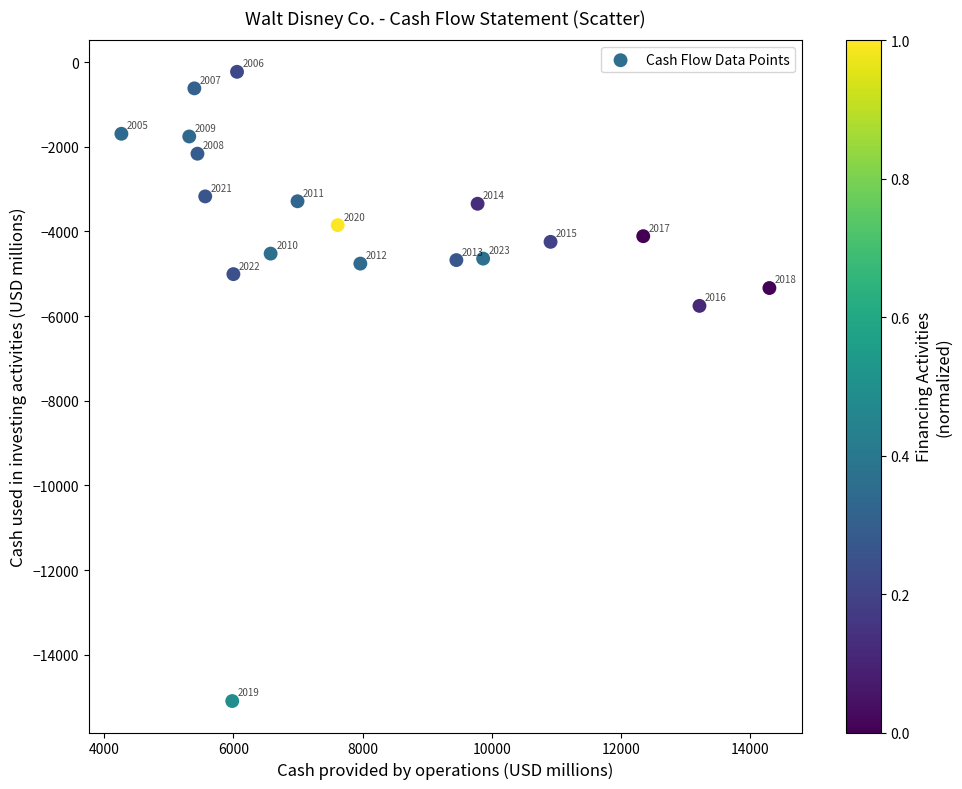

What is the range of Y values (max minus min)?

14869